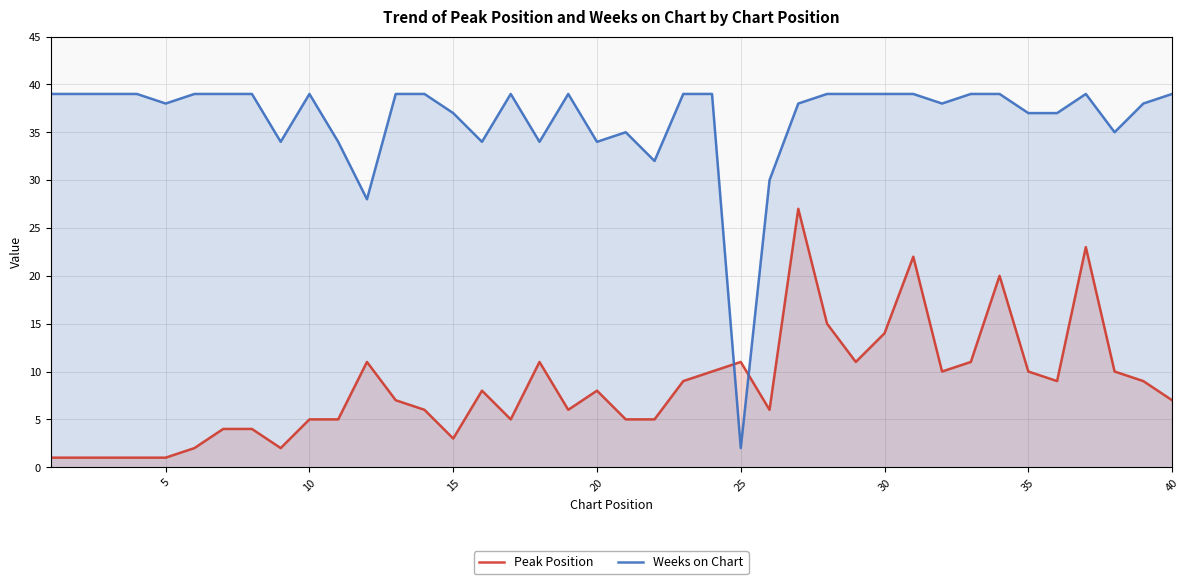

What is the difference between the maximum and minimum values in the Weeks on Chart series?

37